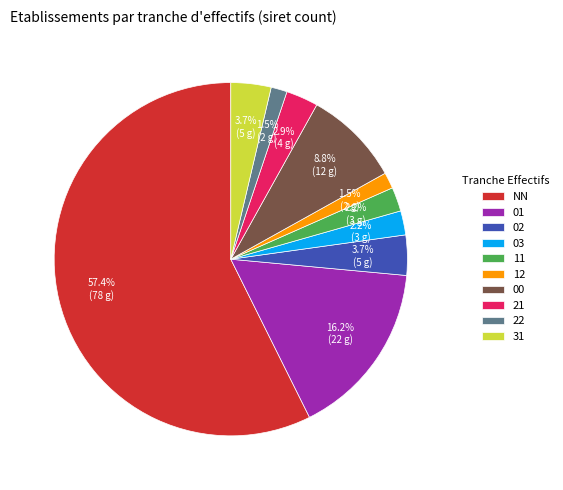

Does 02 represent more than half of the total?

No